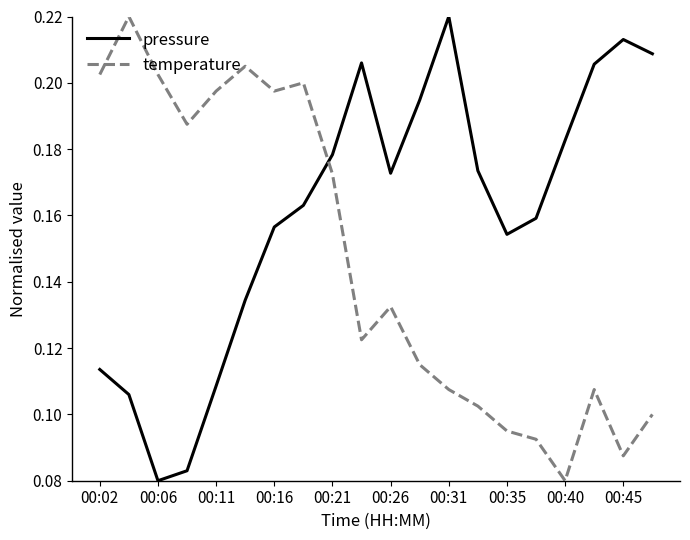

List the series in order of their overall mean, highest first.

pressure, temperature